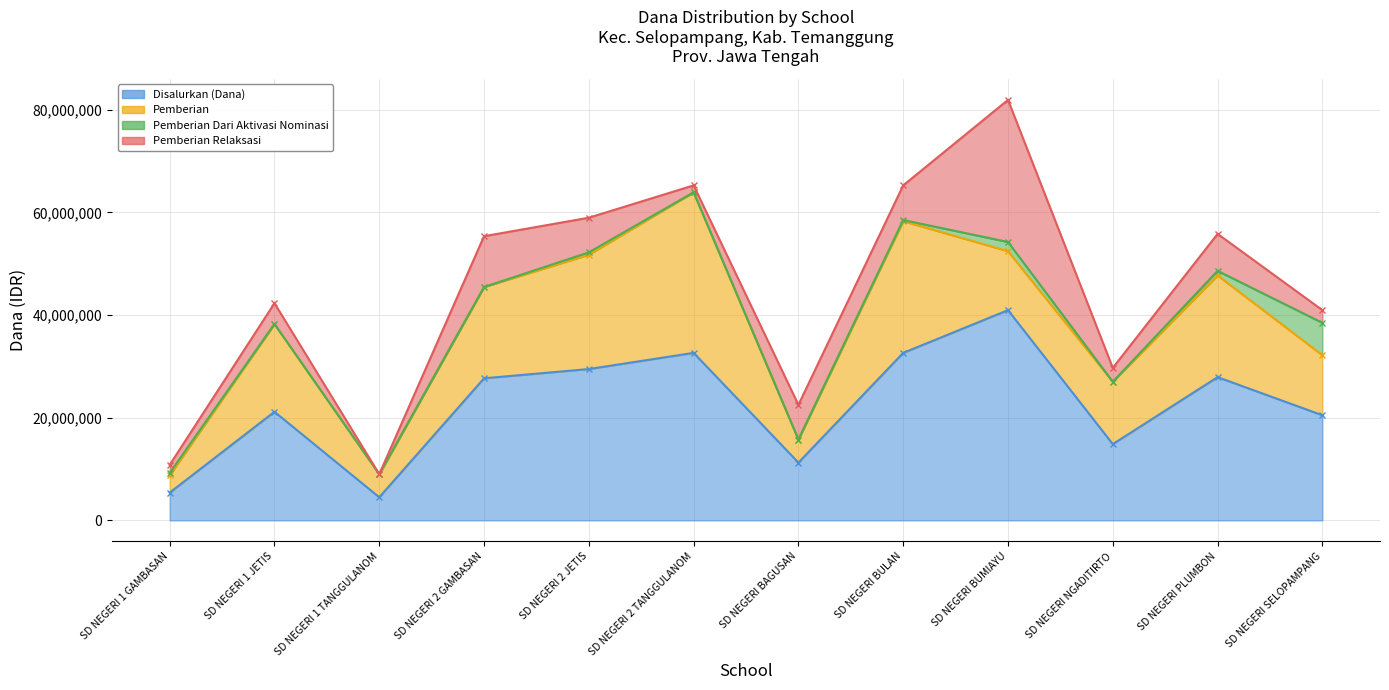

What is the sum of all Pemberian Dari Aktivasi Nominasi values?

10125000